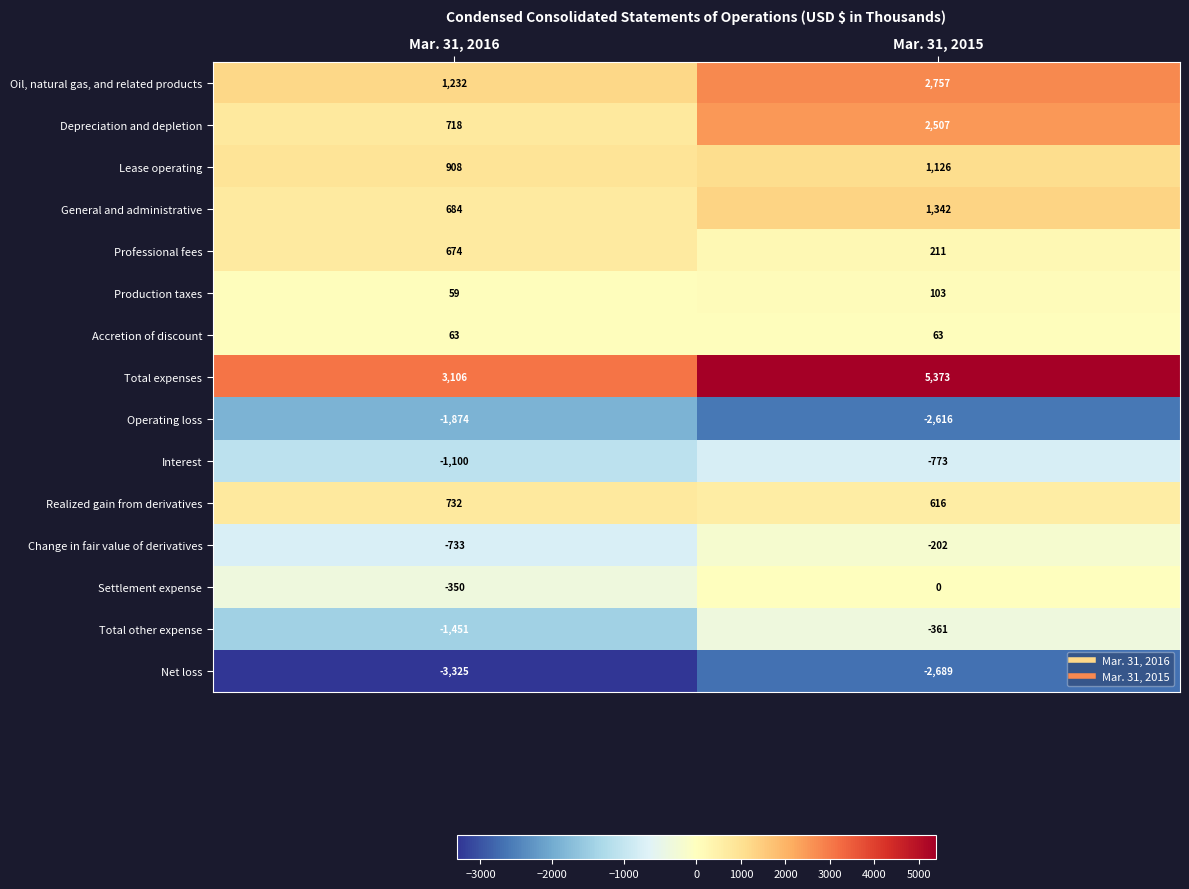

Reading left to right, list all the values displayed in this chart.

Oil, natural gas, and related products: Mar. 31, 2016=1232	Mar. 31, 2015=2757
Depreciation and depletion: Mar. 31, 2016=718	Mar. 31, 2015=2507
Lease operating: Mar. 31, 2016=908	Mar. 31, 2015=1126
General and administrative: Mar. 31, 2016=684	Mar. 31, 2015=1342
Professional fees: Mar. 31, 2016=674	Mar. 31, 2015=211
Production taxes: Mar. 31, 2016=59	Mar. 31, 2015=103
Accretion of discount: Mar. 31, 2016=63	Mar. 31, 2015=63
Total expenses: Mar. 31, 2016=3106	Mar. 31, 2015=5373
Operating loss: Mar. 31, 2016=-1874	Mar. 31, 2015=-2616
Interest: Mar. 31, 2016=-1100	Mar. 31, 2015=-773
Realized gain from derivatives: Mar. 31, 2016=732	Mar. 31, 2015=616
Change in fair value of derivatives: Mar. 31, 2016=-733	Mar. 31, 2015=-202
Settlement expense: Mar. 31, 2016=-350	Mar. 31, 2015=0
Total other expense: Mar. 31, 2016=-1451	Mar. 31, 2015=-361
Net loss: Mar. 31, 2016=-3325	Mar. 31, 2015=-2689